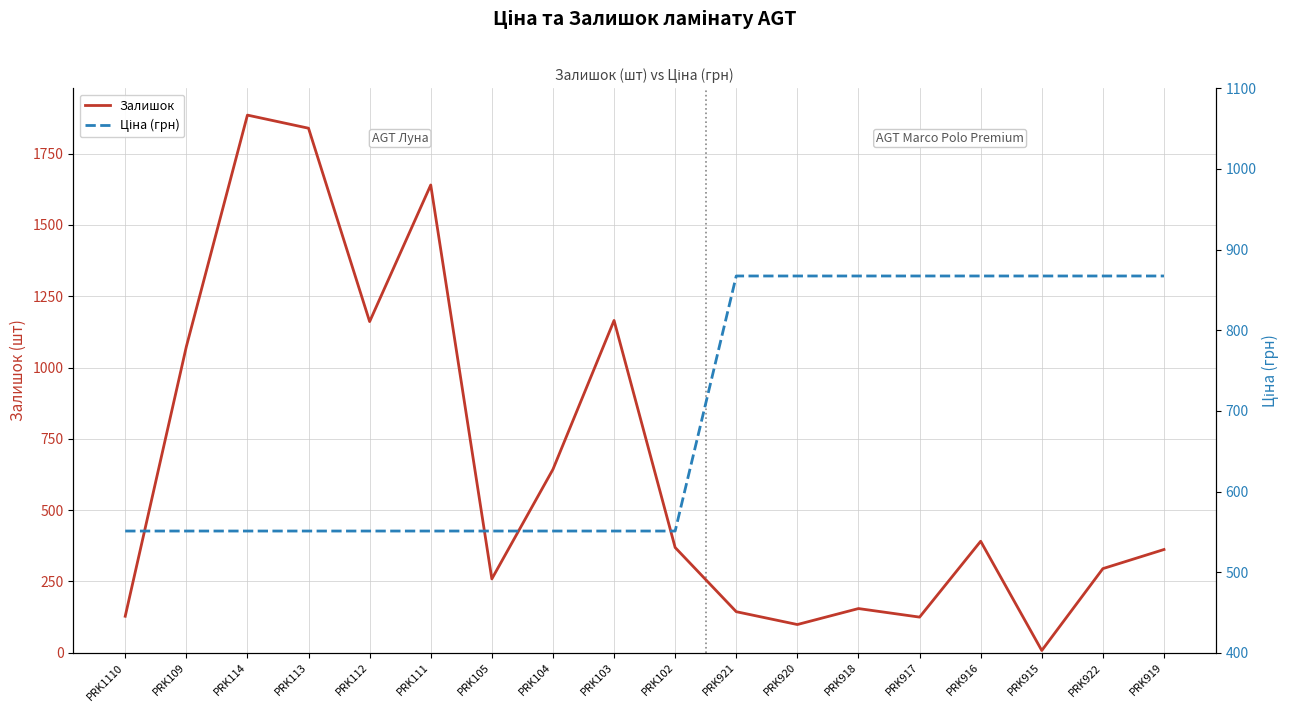

What is the label of the 17th point from the left?

PRK922